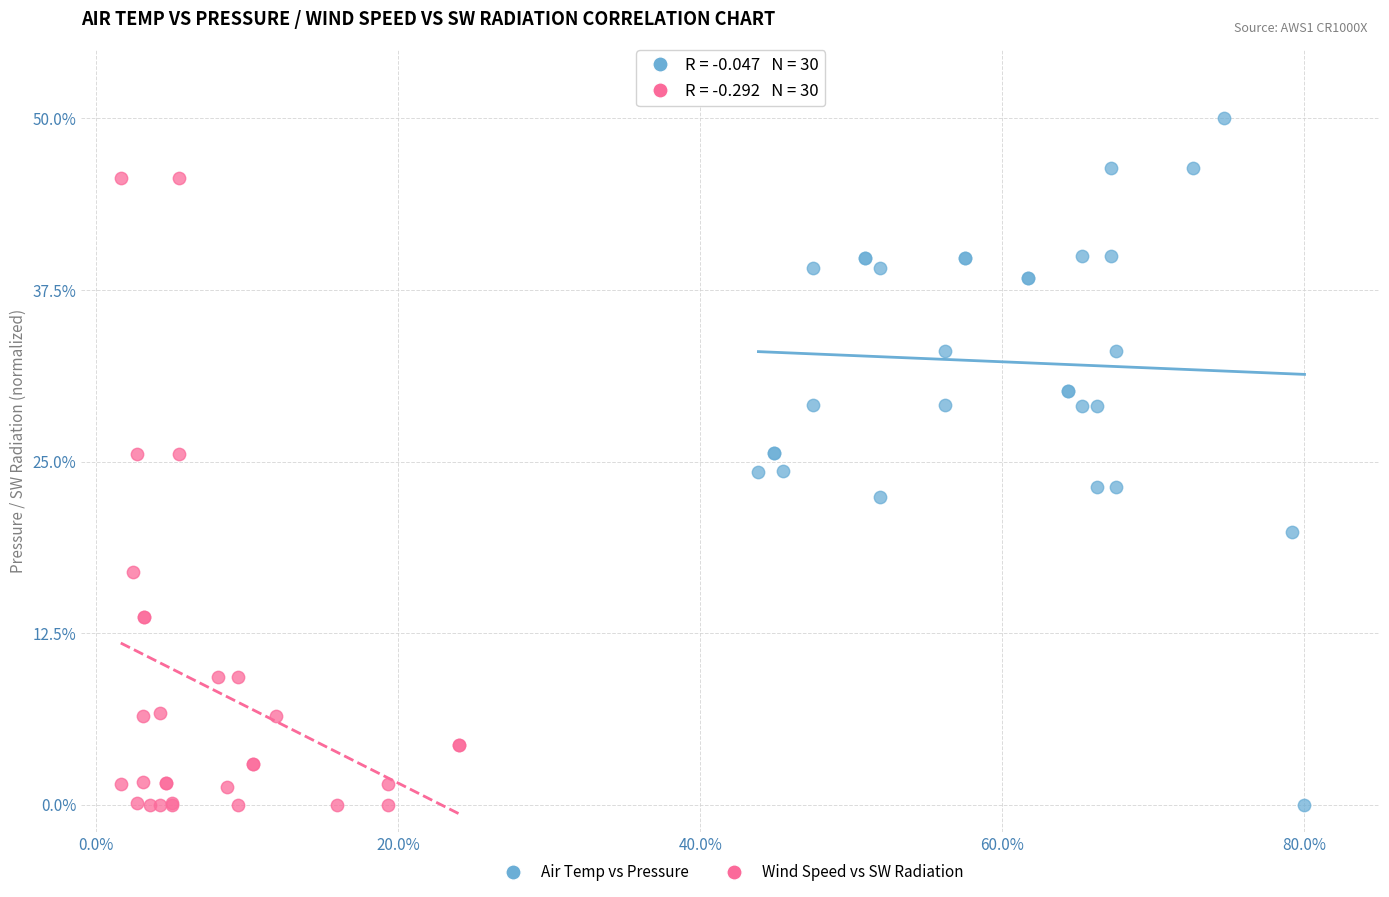

Which series has the widest spread of Y values?

Air Temp vs Pressure